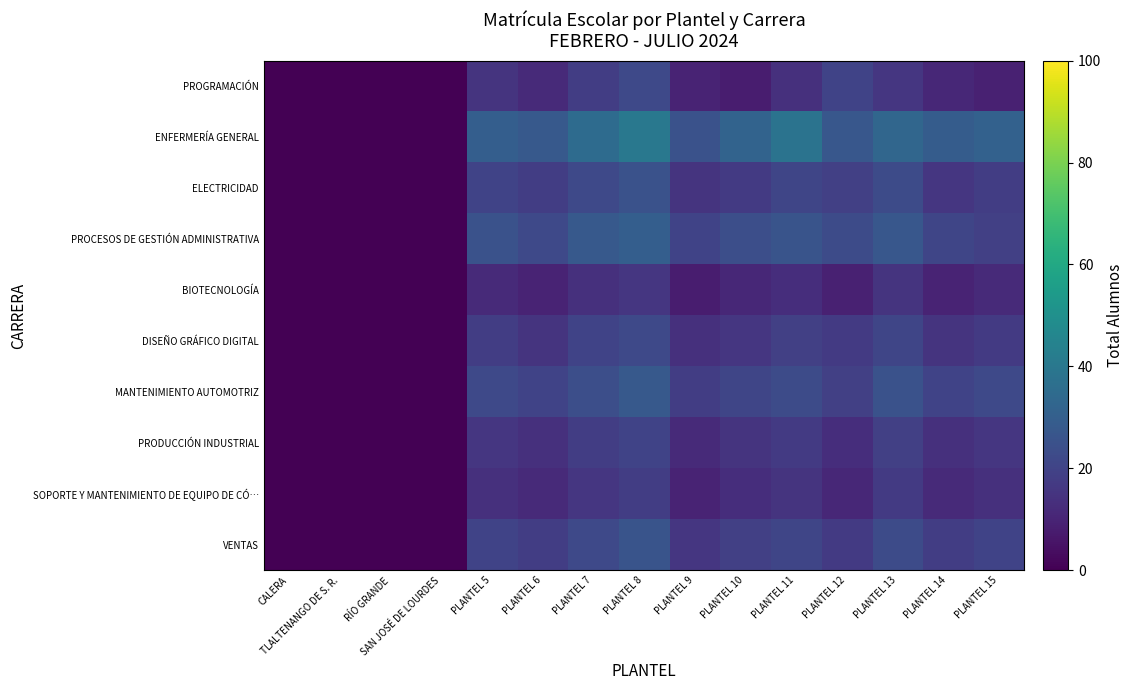

Rank the series by their maximum value, from highest to lowest.

ENFERMERÍA GENERAL, PROCESOS DE GESTIÓN ADMINISTRATIVA, MANTENIMIENTO AUTOMOTRIZ, VENTAS, ELECTRICIDAD, PROGRAMACIÓN, DISEÑO GRÁFICO DIGITAL, PRODUCCIÓN INDUSTRIAL, SOPORTE Y MANTENIMIENTO DE EQUIPO DE CÓ…, BIOTECNOLOGÍA